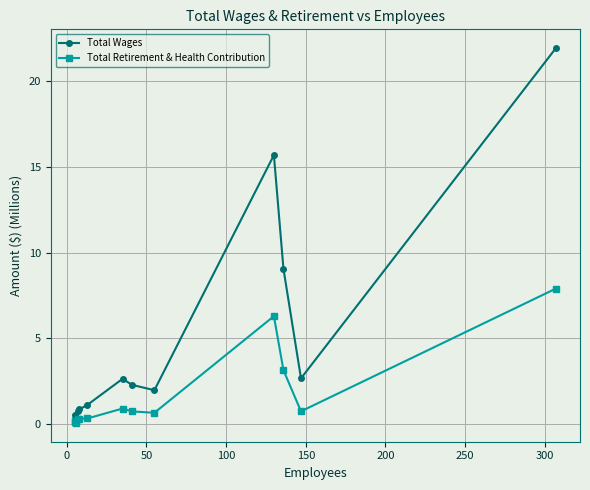

Rank the series by their average value, from highest to lowest.

Total Wages, Total Retirement & Health Contribution